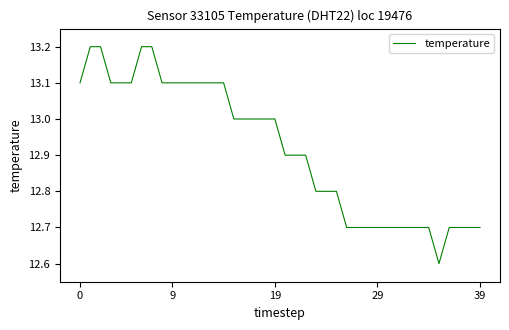

What is the difference between the maximum and minimum values?

0.6